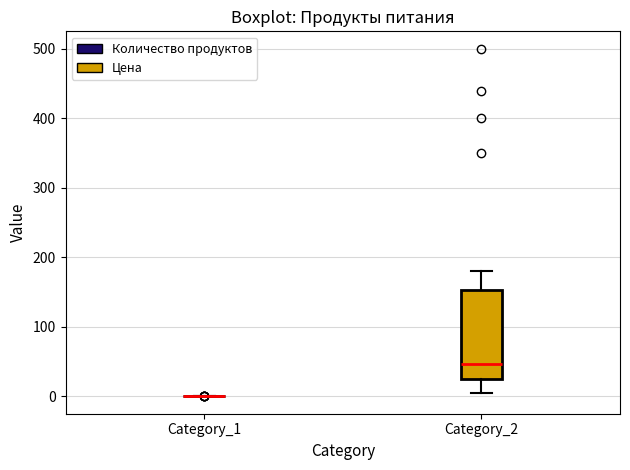

Which box is the tallest, from its lower edge to its upper edge?

Category_2